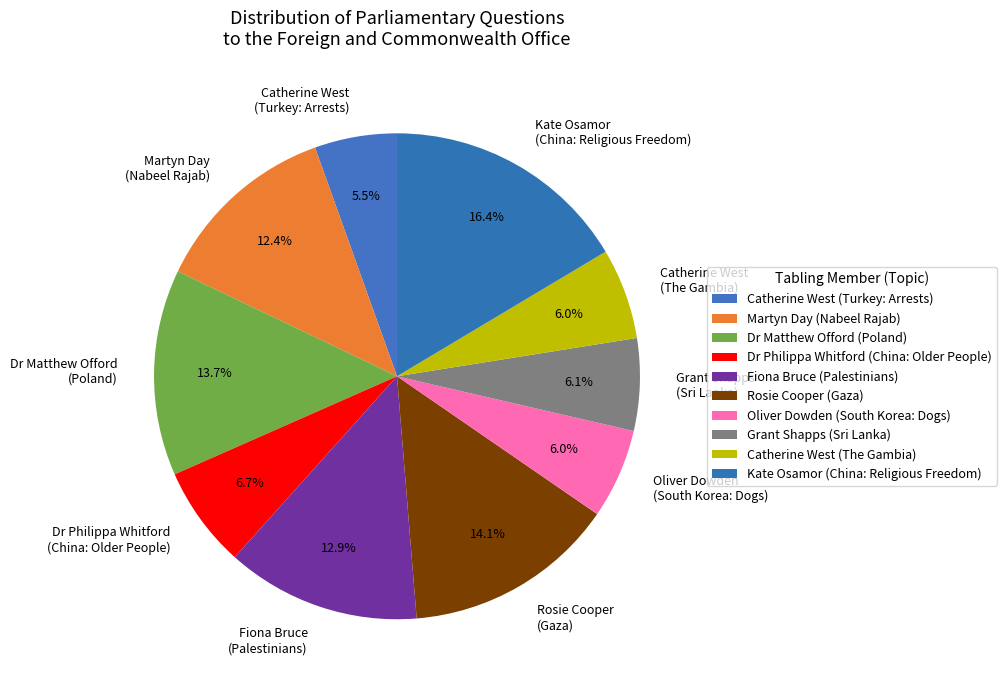

Is there a majority slice in this chart?

No